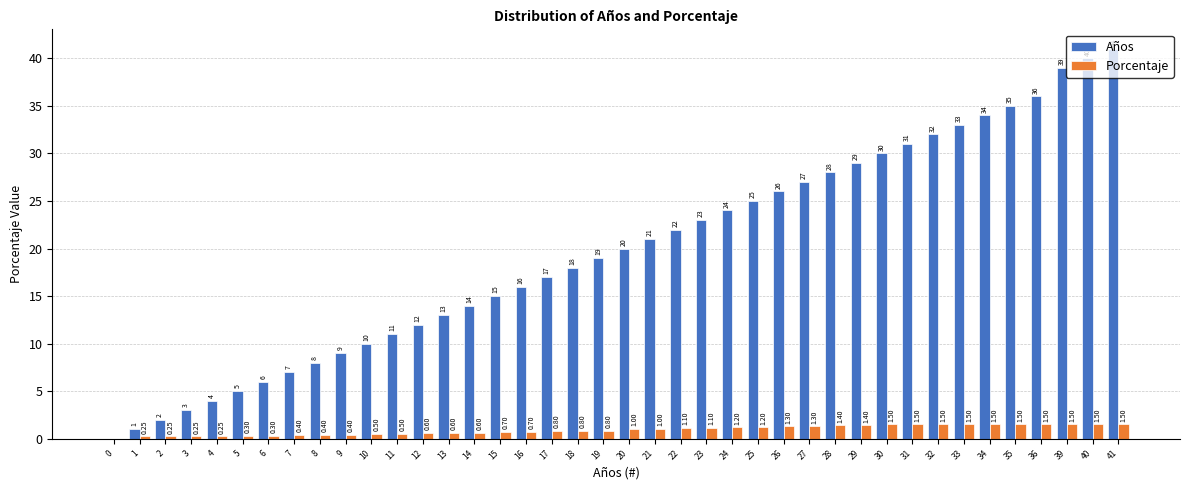

What is the approximate value of Años at 2?

2.0